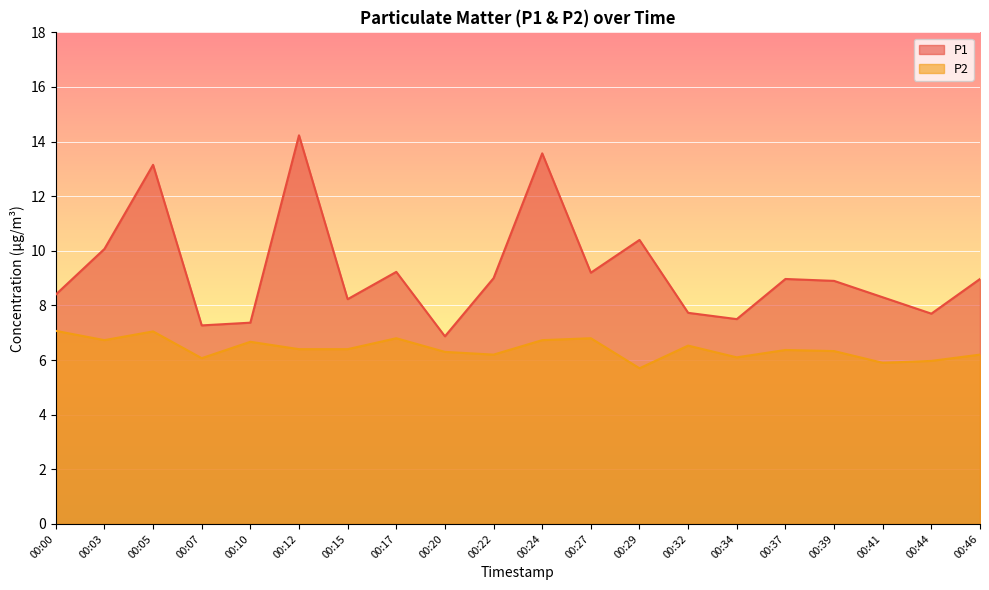

Which category has the highest value in the P2 series?

00:00